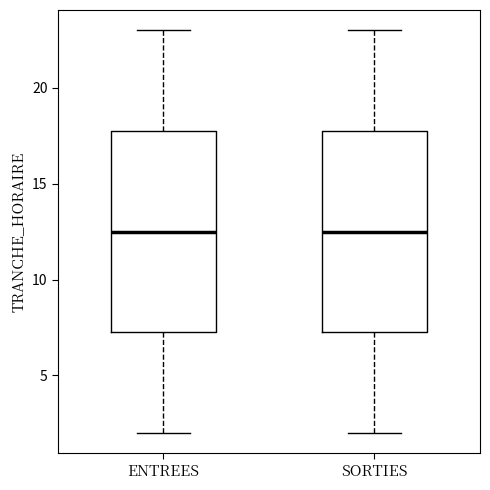

Where does the median line of the box for SORTIES sit on the y-axis? The values are not printed on the chart, so give them approximately, as read against the axis.

12.5